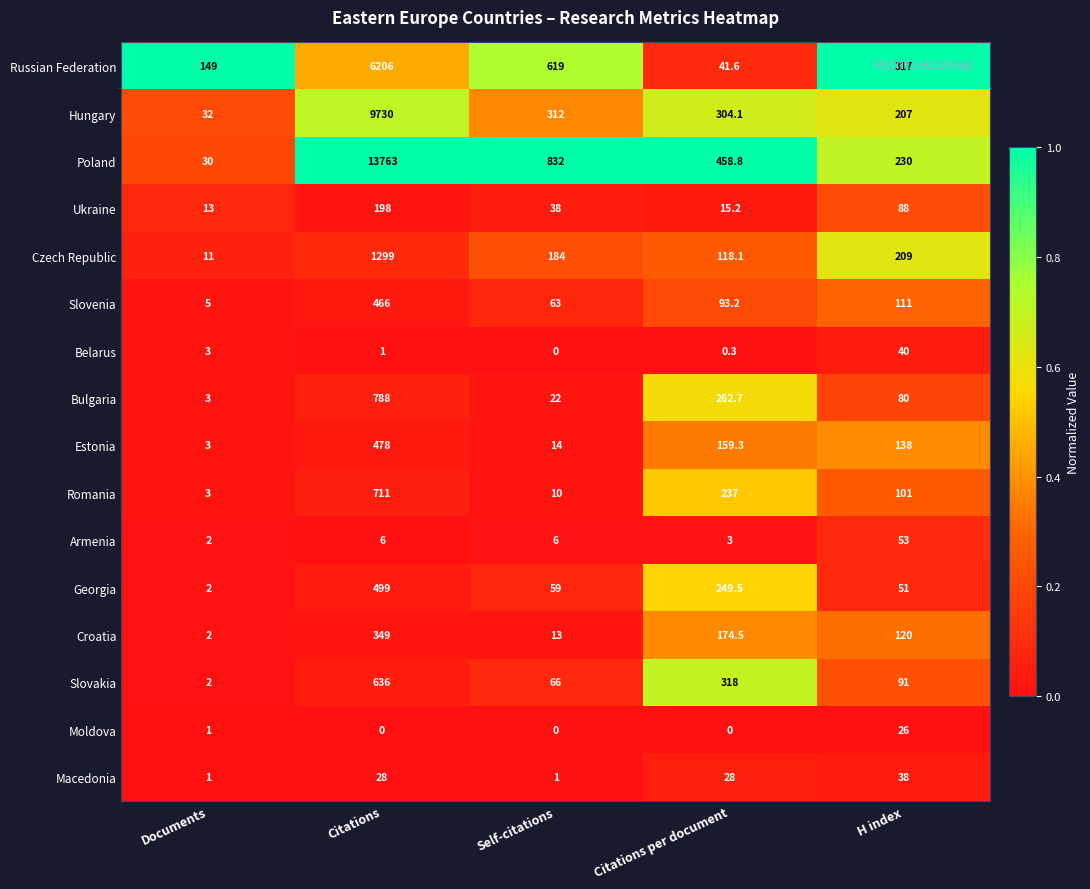

Count the number of categories in the chart.

5